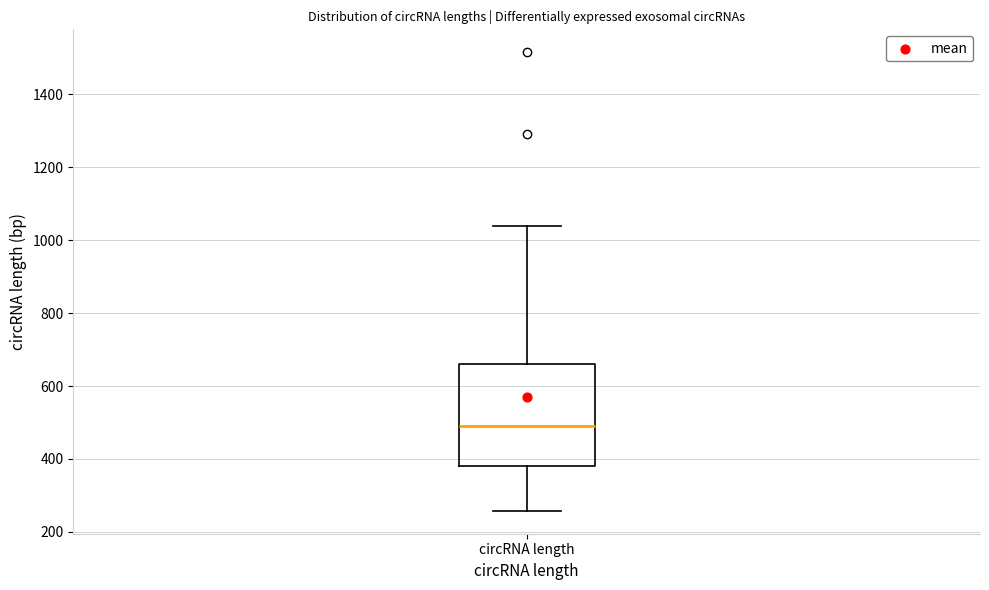

Read this box plot against the y-axis: the position of the median line, the range covered by the box, and the ends of both whiskers. The values are not printed on the chart, so give them approximately, as read against the axis.

median 500, box 380 to 660, whiskers 260 to 1040